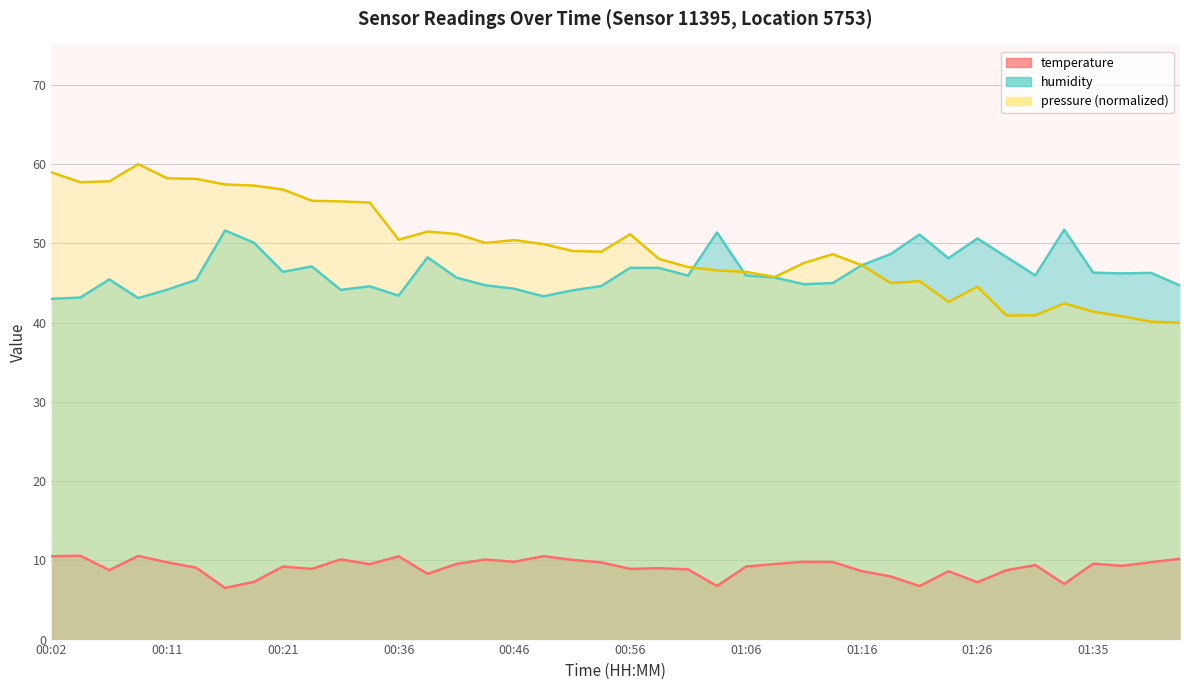

Reading left to right, transcribe all the data shown in this chart.

temperature: 00:02=10.5	00:04=10.6	00:06=8.8	00:09=10.6	00:11=9.8	00:14=9.1	00:16=6.5	00:19=7.3	00:21=9.2	00:24=8.9	00:26=10.1	00:29=9.5	00:36=10.5	00:39=8.3	00:41=9.6	00:44=10.1	00:46=9.8	00:48=10.5	00:51=10.1	00:53=9.7	00:56=8.9	00:58=9.0	01:01=8.9	01:03=6.8	01:06=9.2	01:08=9.5	01:11=9.8	01:13=9.8	01:16=8.6	01:18=8.0	01:21=6.8	01:23=8.6	01:26=7.2	01:28=8.8	01:31=9.4	01:33=7.0	01:35=9.6	01:38=9.3	01:40=9.8	01:43=10.2
humidity: 00:02=43.0	00:04=43.2	00:06=45.5	00:09=43.1	00:11=44.2	00:14=45.4	00:16=51.6	00:19=50.1	00:21=46.4	00:24=47.1	00:26=44.1	00:29=44.6	00:36=43.4	00:39=48.2	00:41=45.7	00:44=44.7	00:46=44.3	00:48=43.3	00:51=44.1	00:53=44.6	00:56=46.9	00:58=46.9	01:01=45.9	01:03=51.4	01:06=46.0	01:08=45.7	01:11=44.9	01:13=45.0	01:16=47.2	01:18=48.6	01:21=51.1	01:23=48.1	01:26=50.6	01:28=48.3	01:31=46.0	01:33=51.7	01:35=46.3	01:38=46.2	01:40=46.3	01:43=44.7